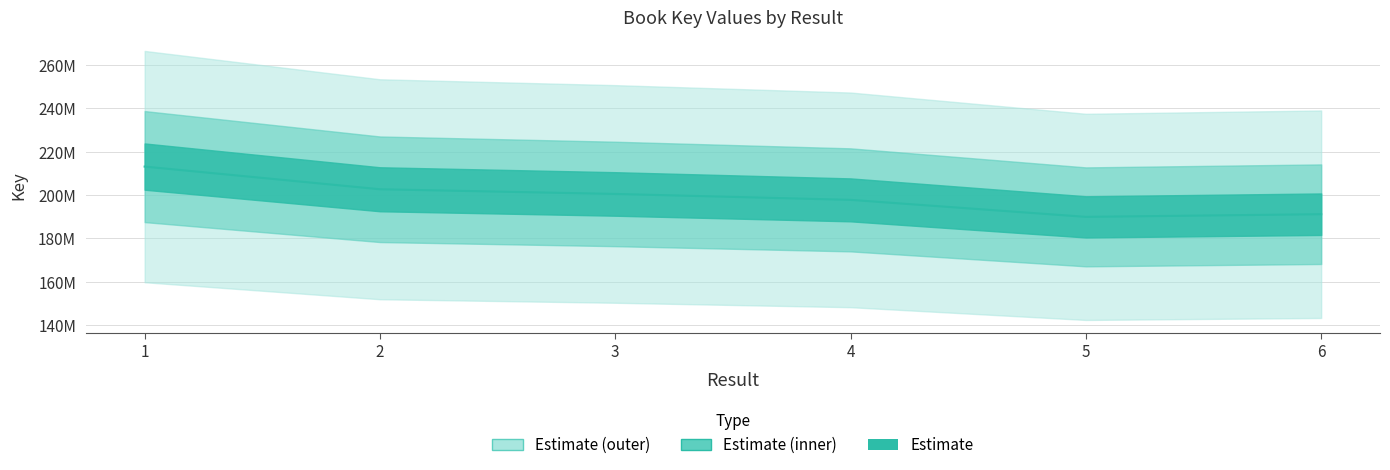

How many values are below 200498247?

3